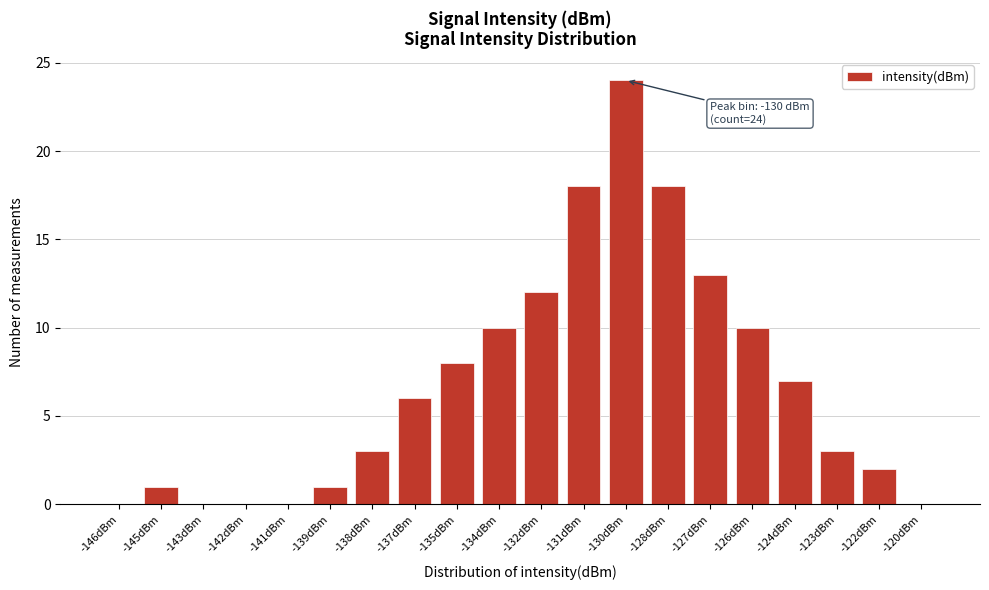

Reading left to right, transcribe all the data shown in this chart.

-146dBm=0	-145dBm=1	-143dBm=0	-142dBm=0	-141dBm=0	-139dBm=1	-138dBm=3	-137dBm=6	-135dBm=8	-134dBm=10	-132dBm=12	-131dBm=18	-130dBm=24	-128dBm=18	-127dBm=13	-126dBm=10	-124dBm=7	-123dBm=3	-122dBm=2	-120dBm=0